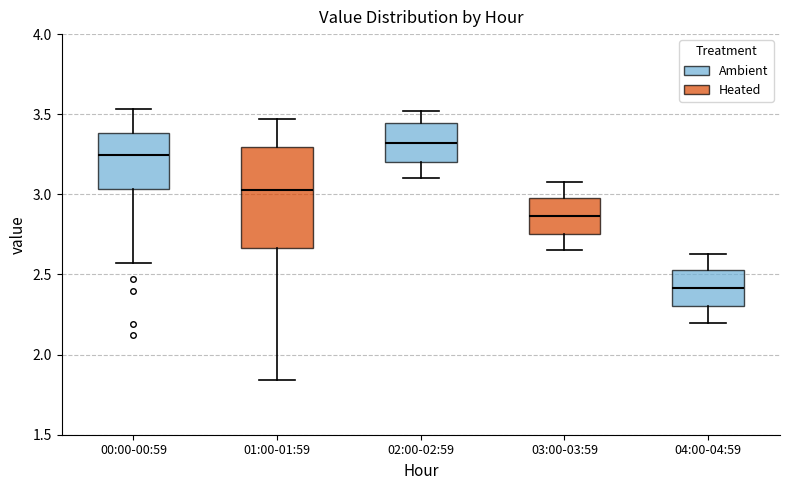

Reading left to right, read every box against the y-axis: the position of its median line, the range the box covers, and the ends of its whiskers. The values are not printed on the chart, so give them approximately, as read against the axis.

00:00-00:59: median 3.25, box 3.05 to 3.40, whiskers 2.55 to 3.55
01:00-01:59: median 3.05, box 2.65 to 3.30, whiskers 1.85 to 3.45
02:00-02:59: median 3.30, box 3.20 to 3.45, whiskers 3.10 to 3.50
03:00-03:59: median 2.85, box 2.75 to 3.00, whiskers 2.65 to 3.10
04:00-04:59: median 2.40, box 2.30 to 2.55, whiskers 2.20 to 2.65